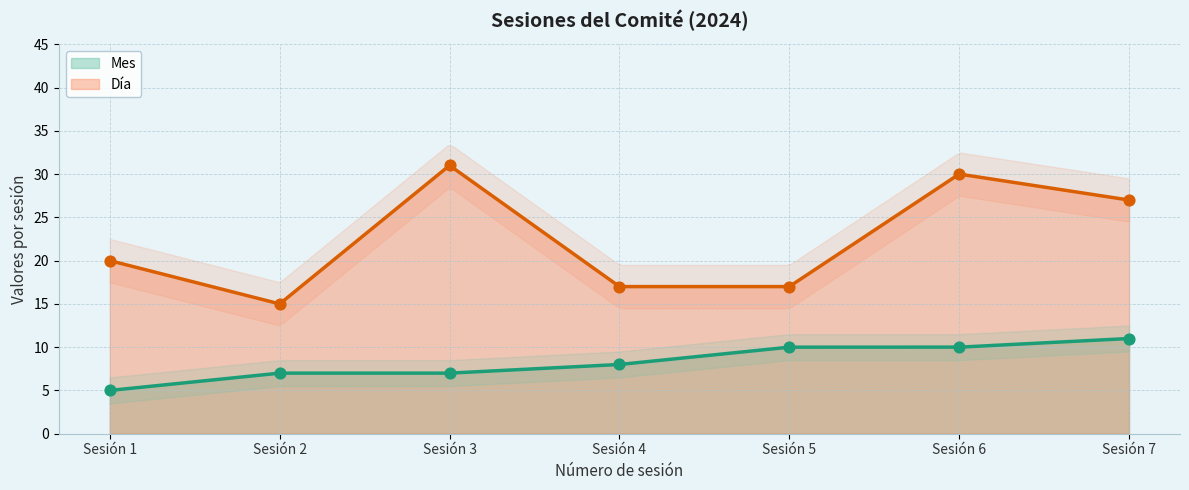

Which series has the largest total across all categories?

Día